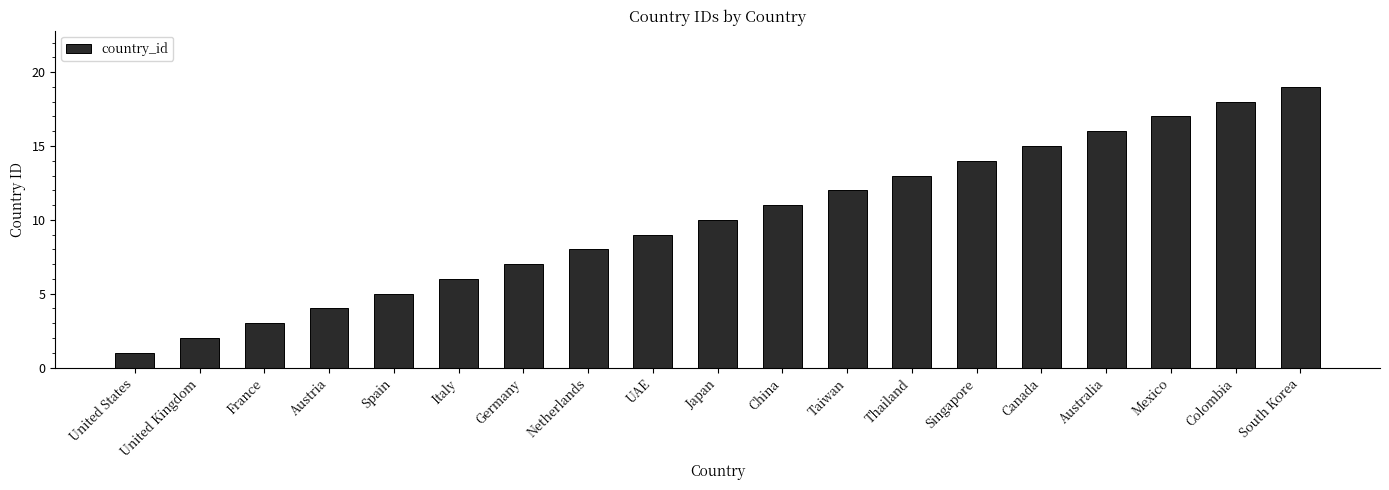

Rank the categories by value from lowest to highest.

United States, United Kingdom, France, Austria, Spain, Italy, Germany, Netherlands, UAE, Japan, China, Taiwan, Thailand, Singapore, Canada, Australia, Mexico, Colombia, South Korea